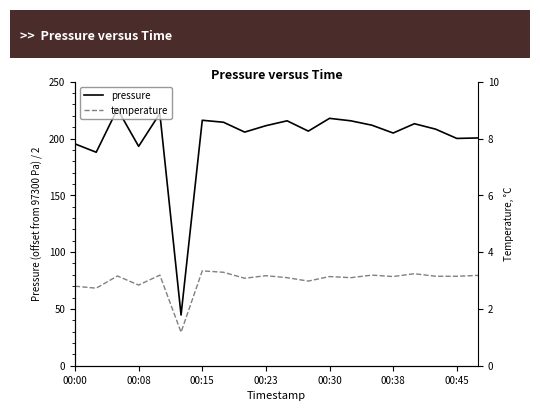

Rank the series at 11 from highest to lowest value.

pressure, temperature